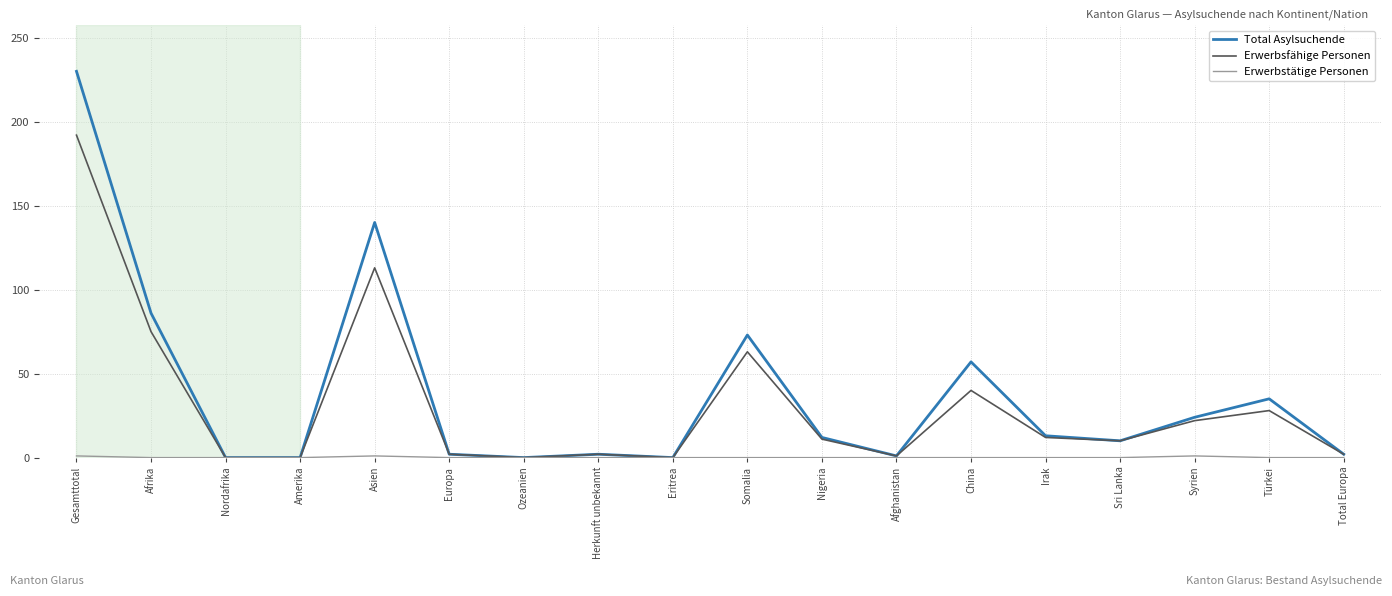

What is the highest value of the Erwerbsfähige Personen series?

192